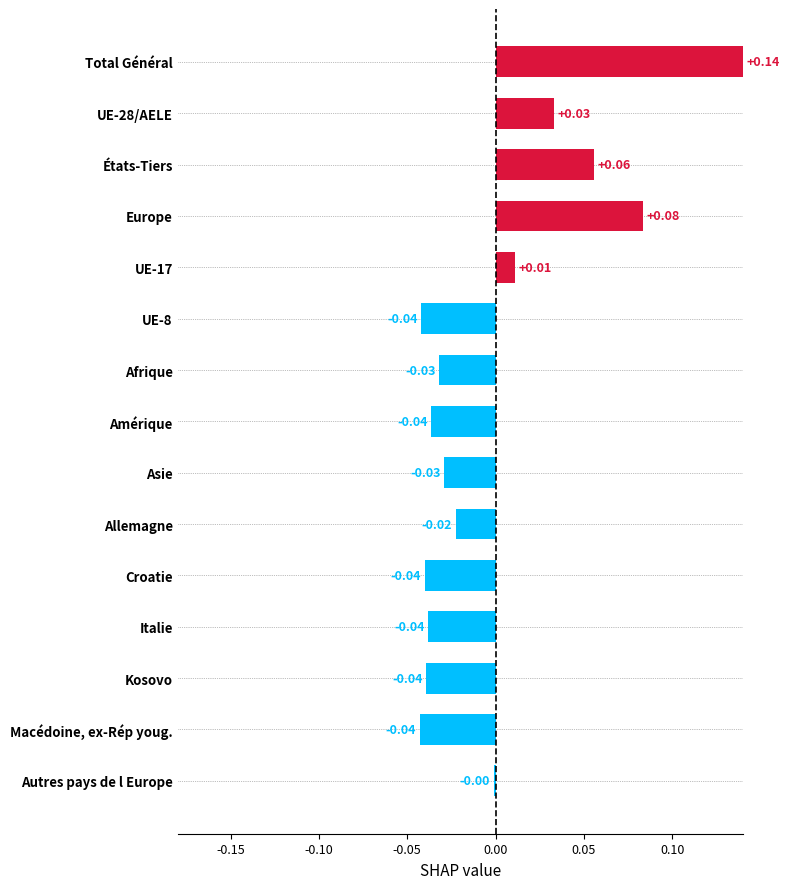

What is the label of the 11th bar from the top?

Croatie